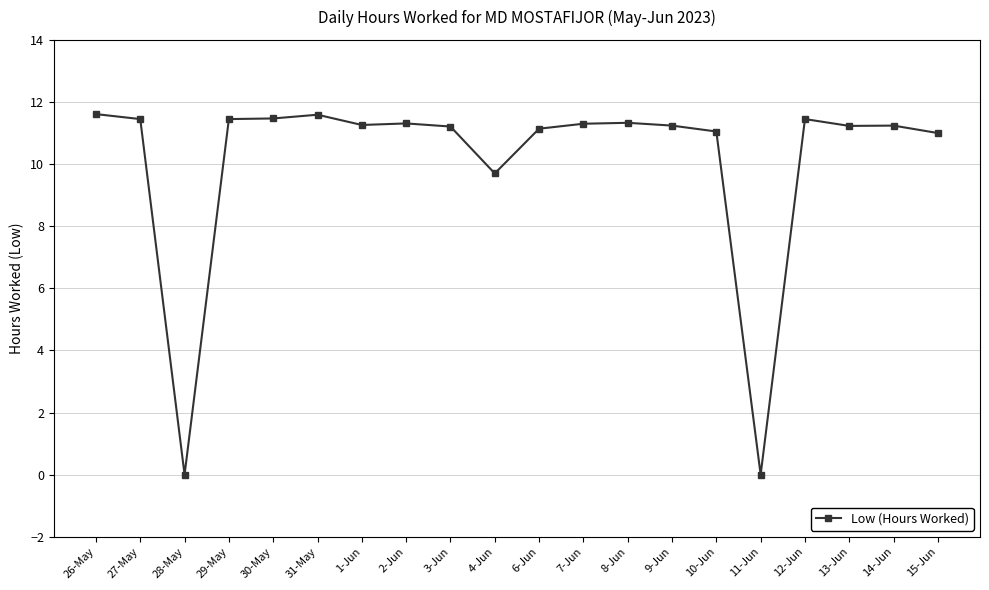

What is the ratio of the value at 30-May to the value at 14-Jun?

1.0